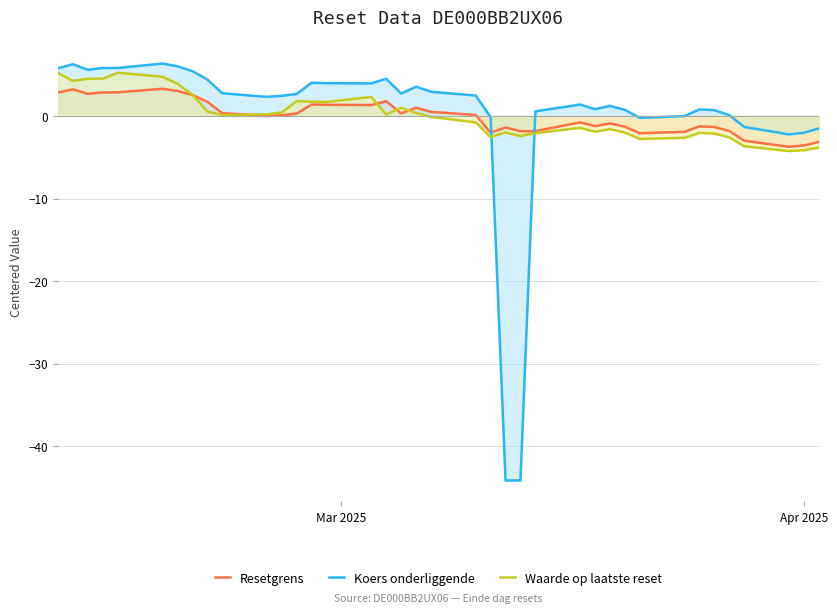

Which series ends up on top after the final intersection of Koers onderliggende and Waarde op laatste reset?

Koers onderliggende